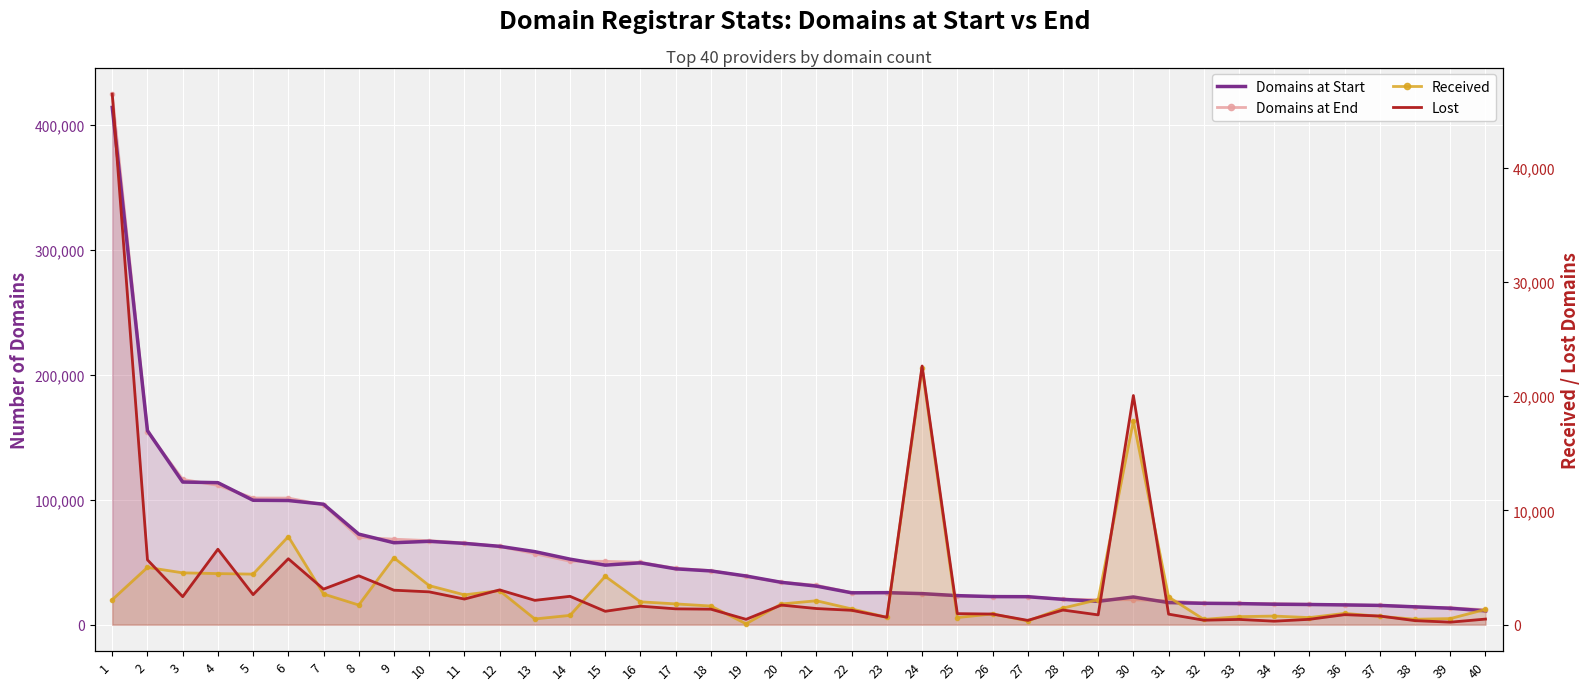

How many lines are shown in the chart?

4